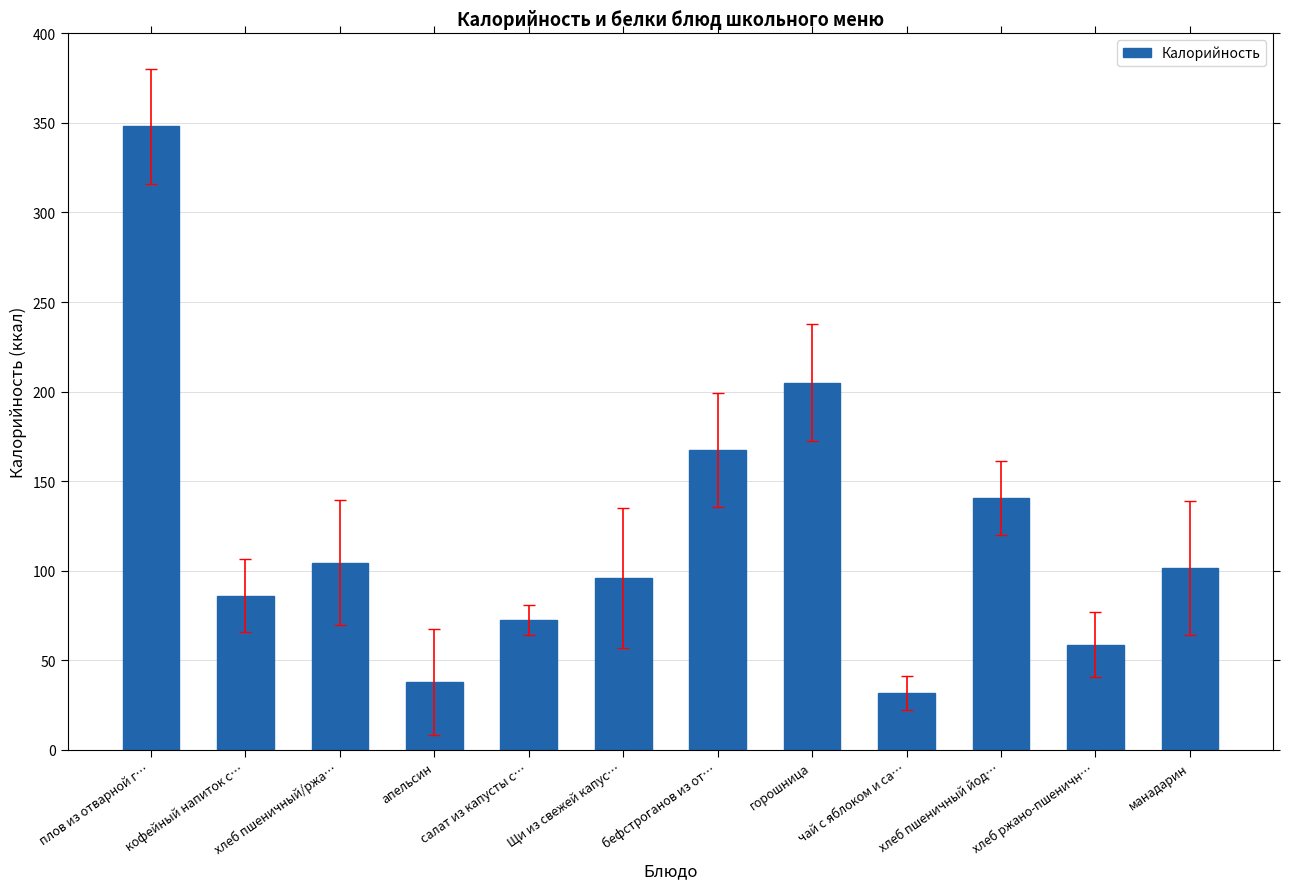

Read the value at манадарин.

101.4